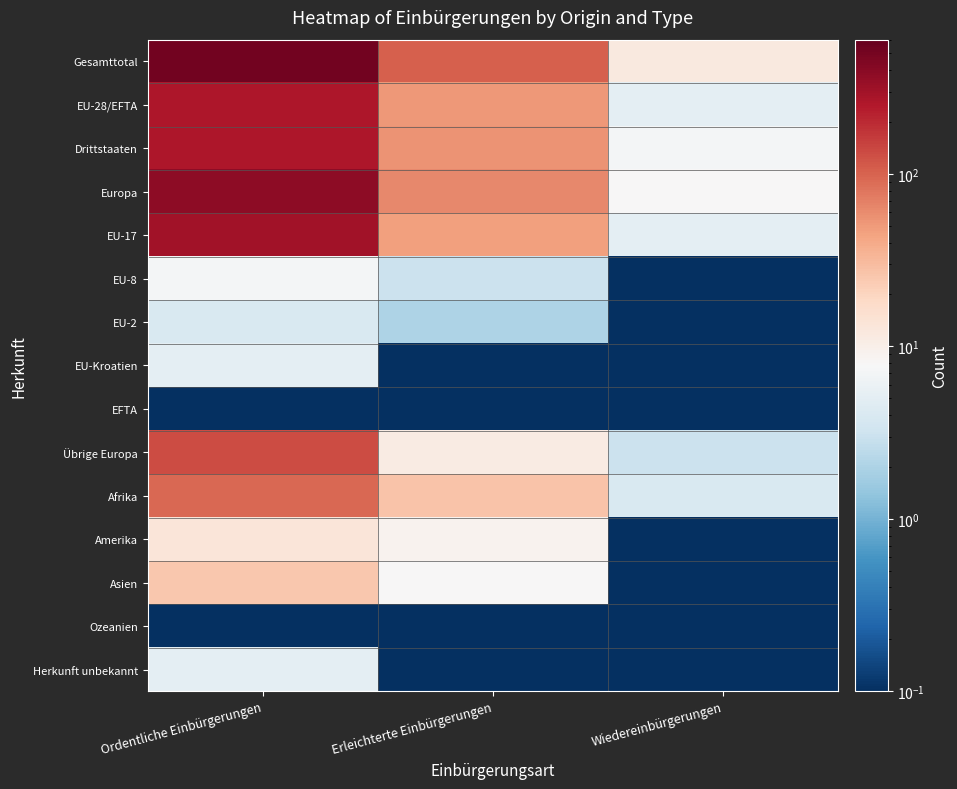

Rank the series by their maximum value, from highest to lowest.

Gesamttotal, Europa, EU-17, EU-28/EFTA, Drittstaaten, Übrige Europa, Afrika, Asien, Amerika, EU-8, EU-Kroatien, Herkunft unbekannt, EU-2, EFTA, Ozeanien